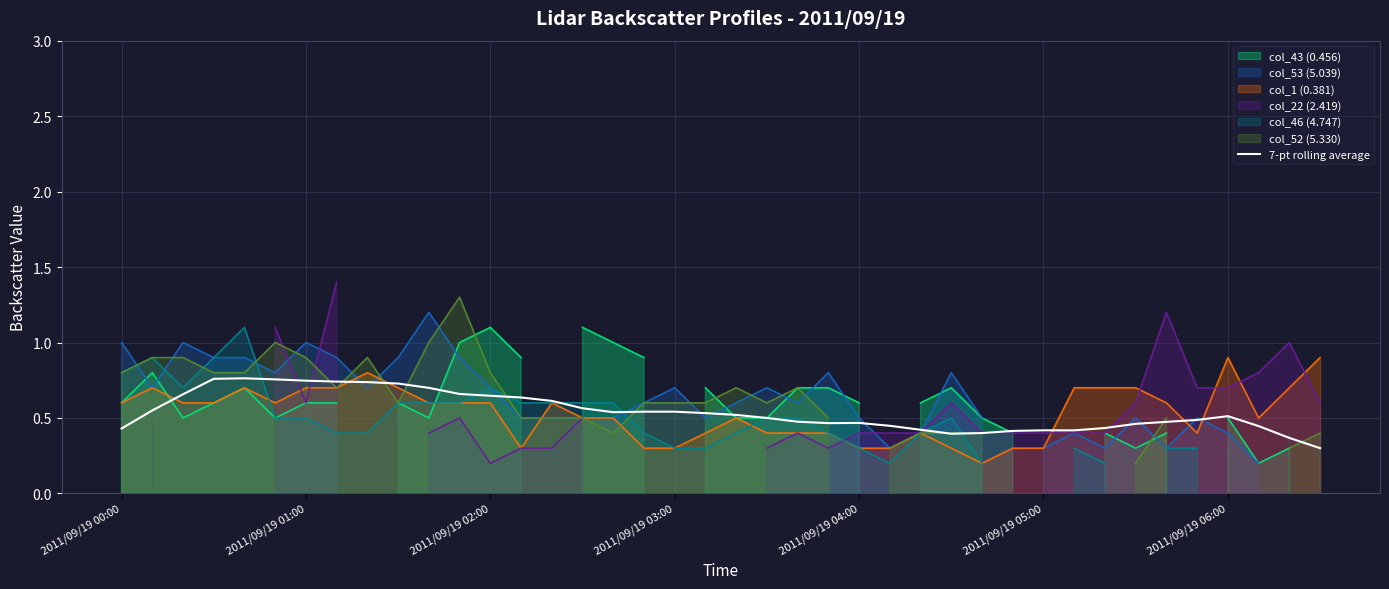

True or false: 7-pt rolling average has a value of 0.1 at 2011/09/19 04:00.

False